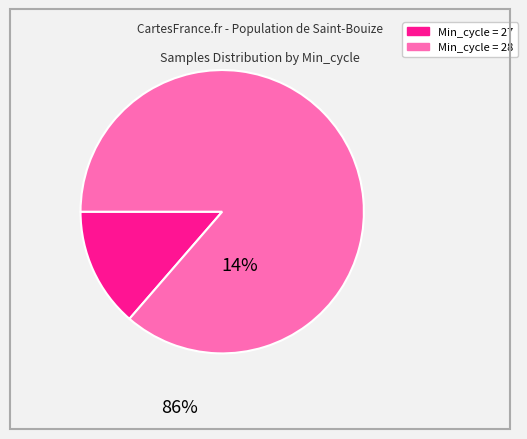

Does any single category account for the majority?

Yes